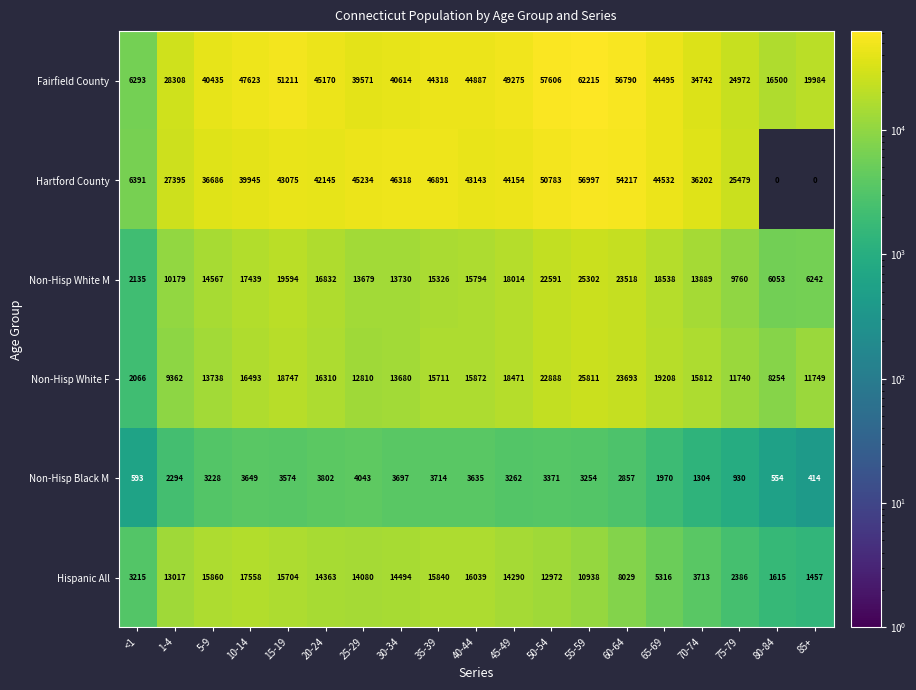

Which series has the largest total across all categories?

Fairfield County